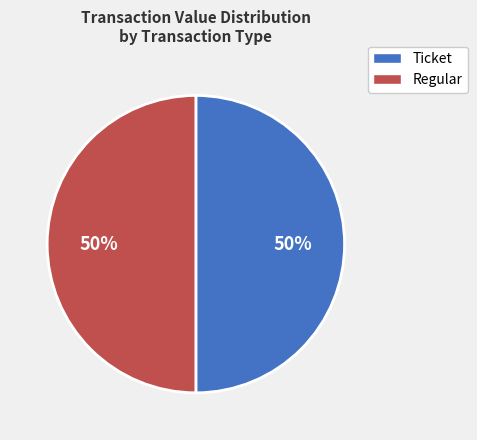

Which category has the smallest portion of the pie?

Ticket io_index=0